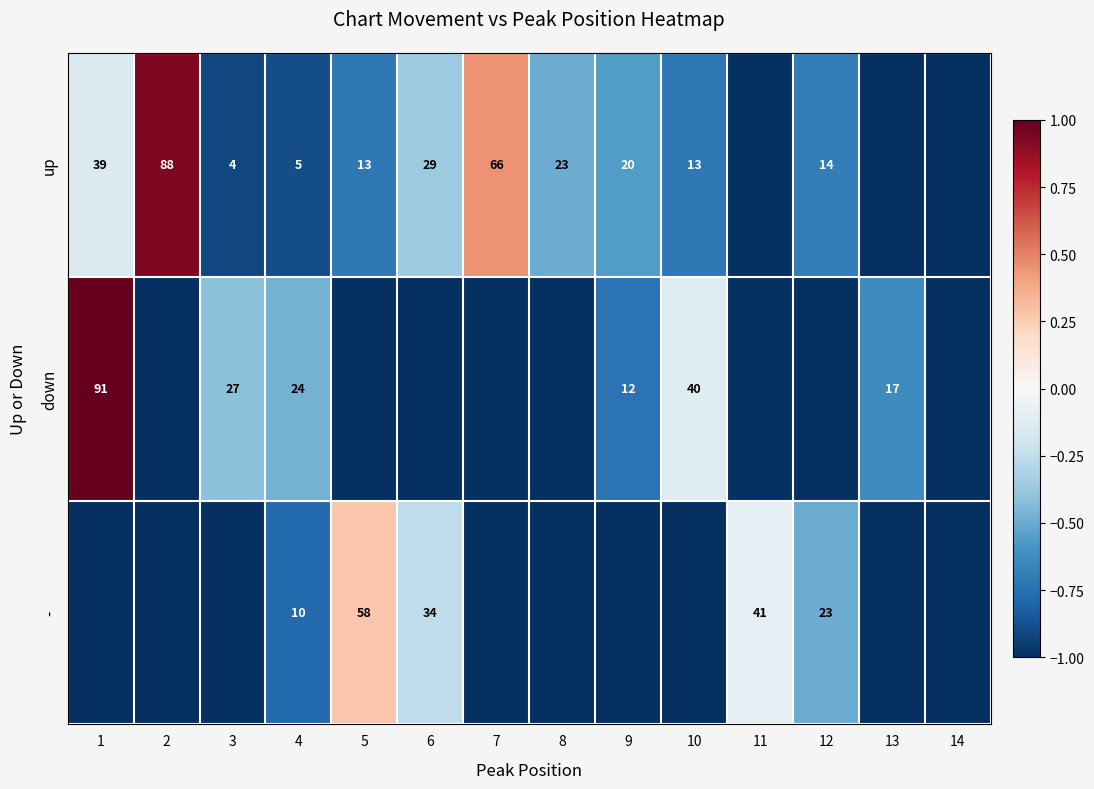

Is it true that - equals 5 at 4?

False